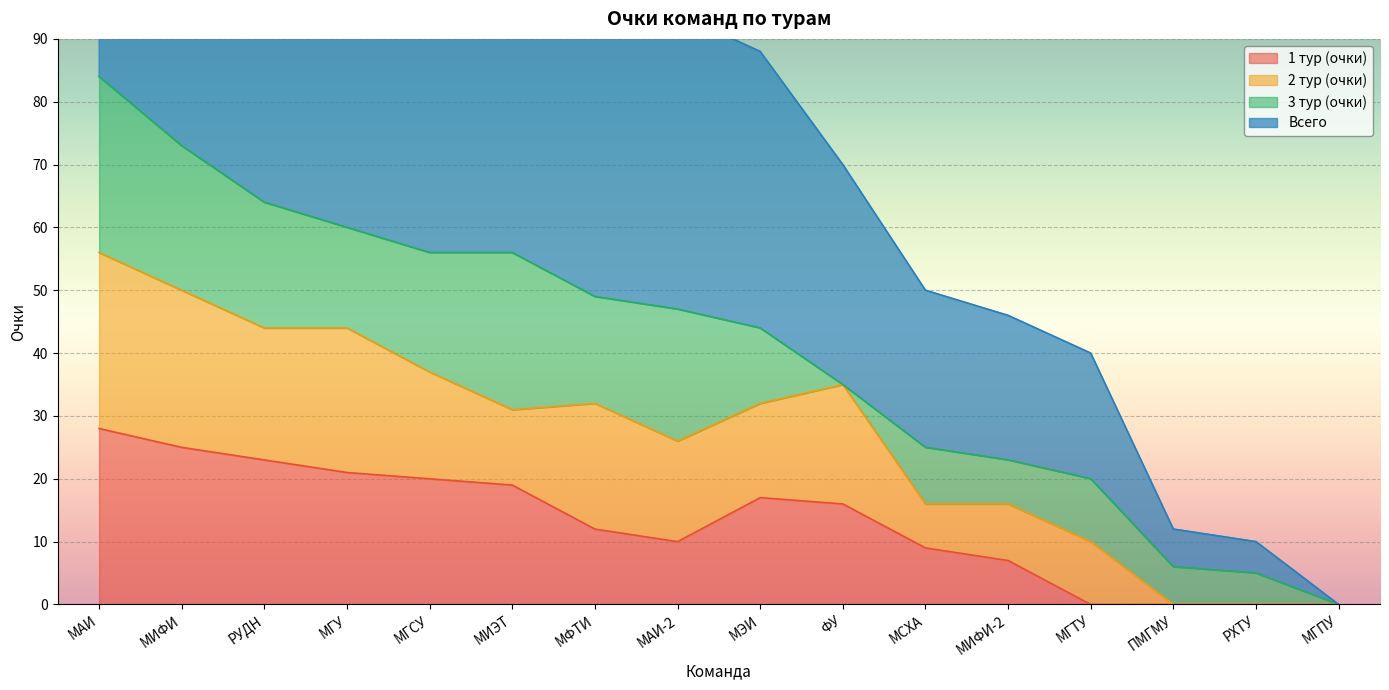

Which series has the widest spread of values?

Всего